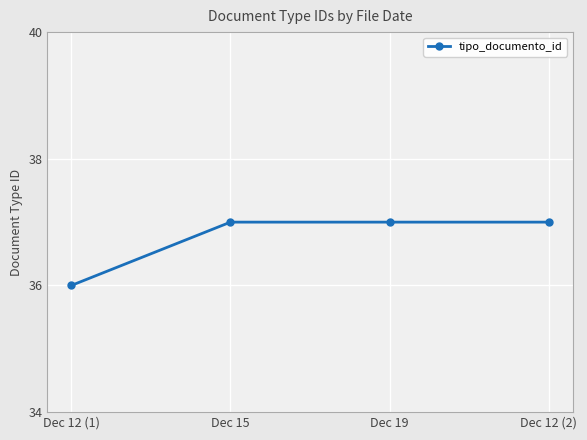

What is the value of the 2nd point from the left?

37